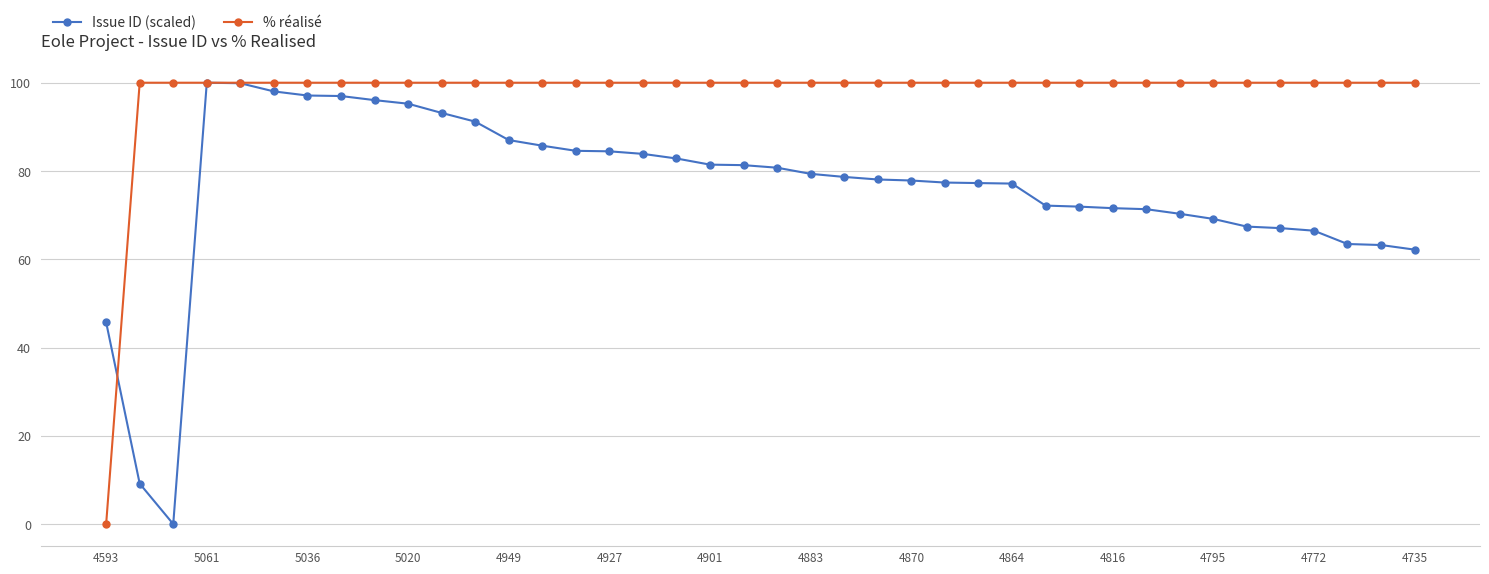

What is the greatest value displayed?

100.0